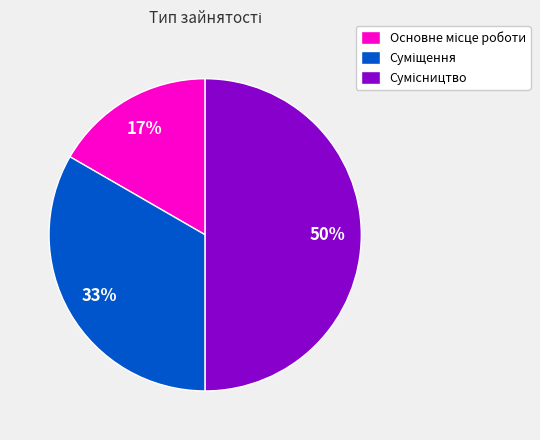

To the nearest percent, what is the average slice percentage?

33%